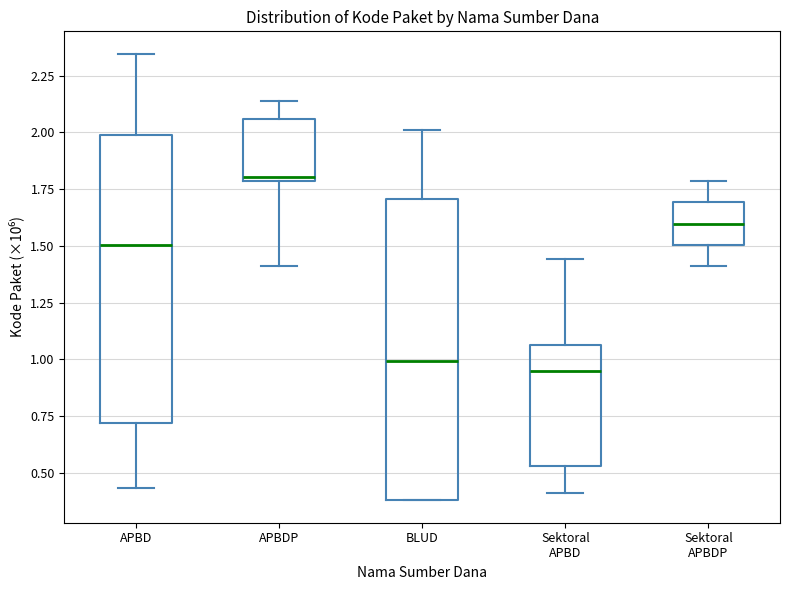

Which box's median line is the highest?

APBDP